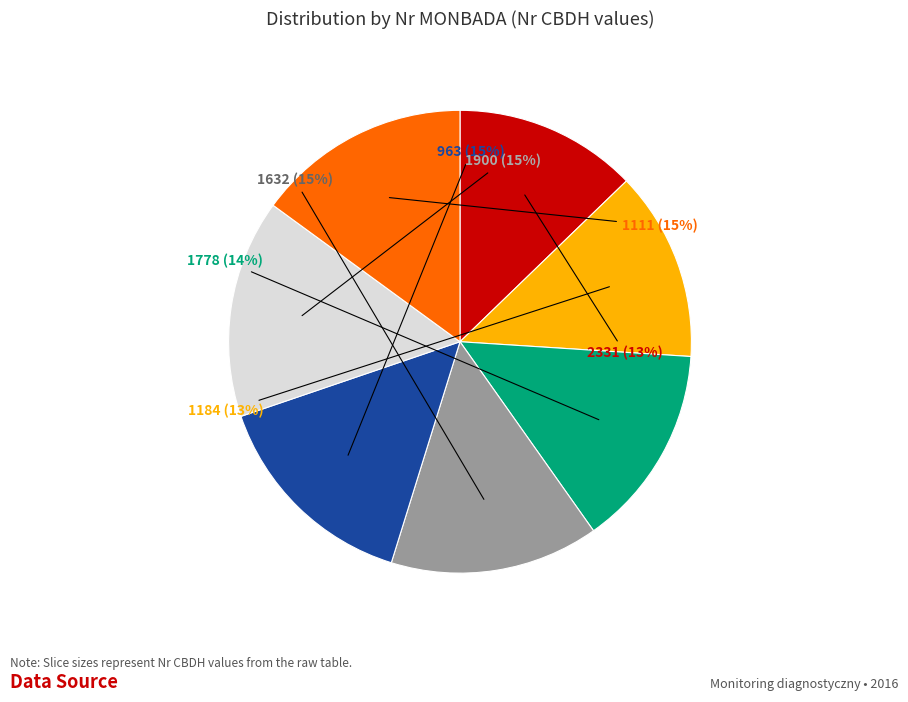

Approximately how many times larger is the value at 1184 compared to 1778?

0.9